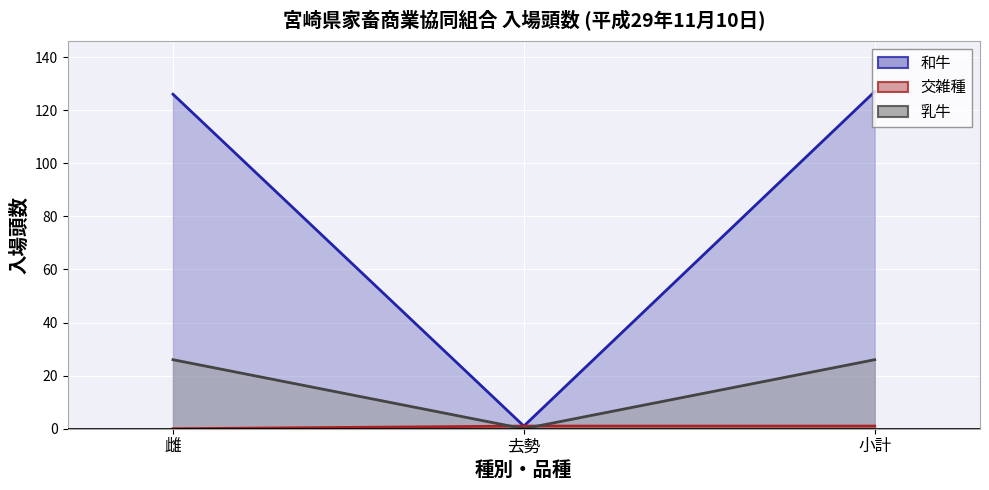

What is the spread (max minus min) of values at 雌?

126